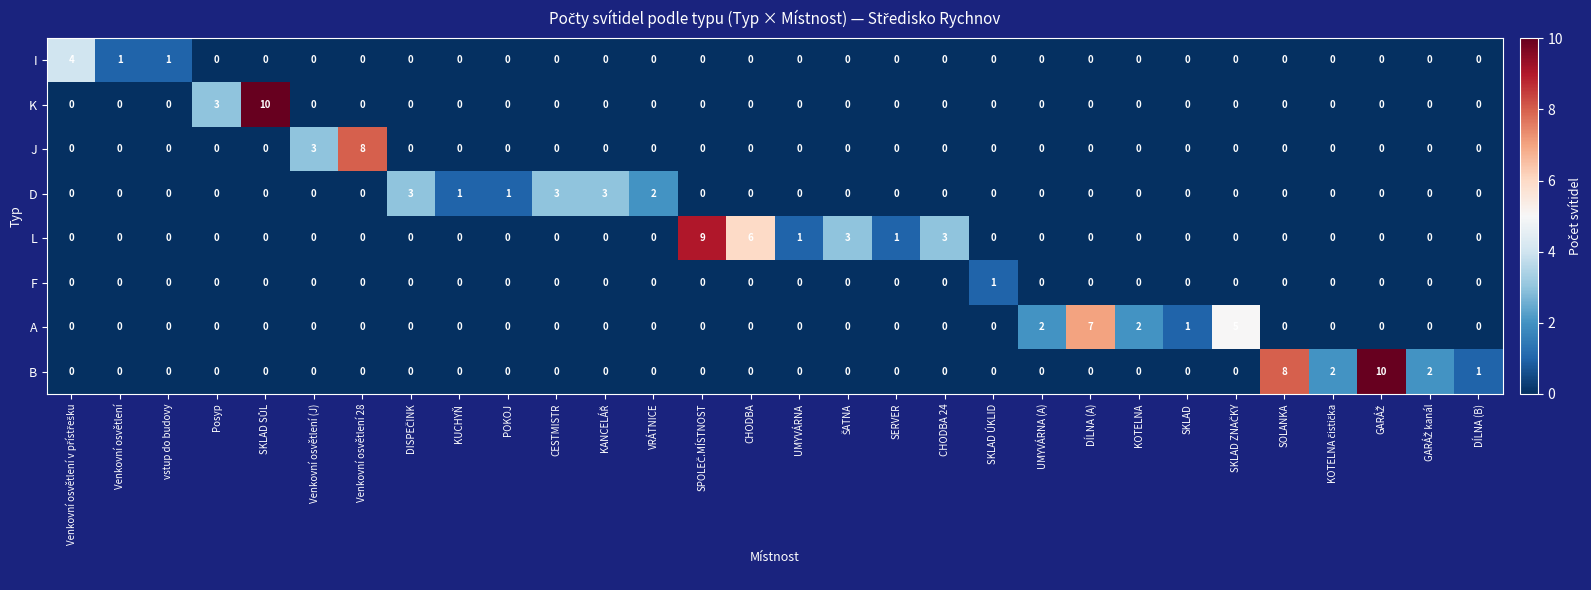

Between SKLAD ÚKLID and DÍLNA (A), which series saw the biggest shift?

A